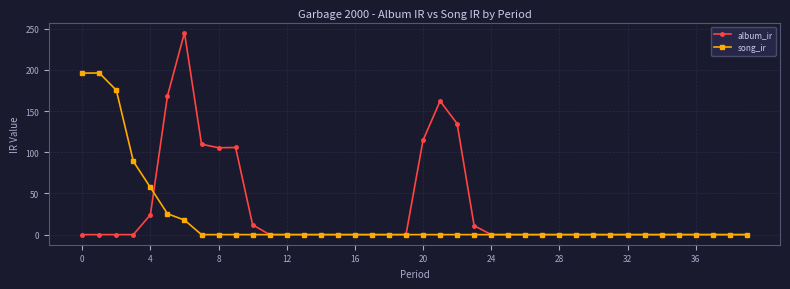

List the series in order of their overall mean, lowest first.

song_ir, album_ir